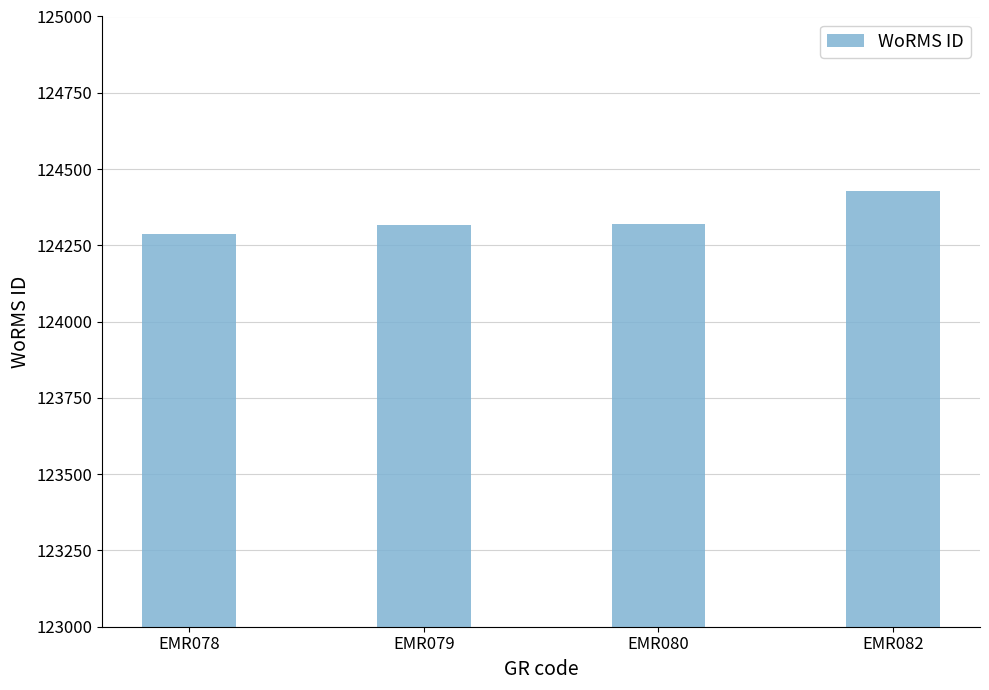

What is the average value?

124337